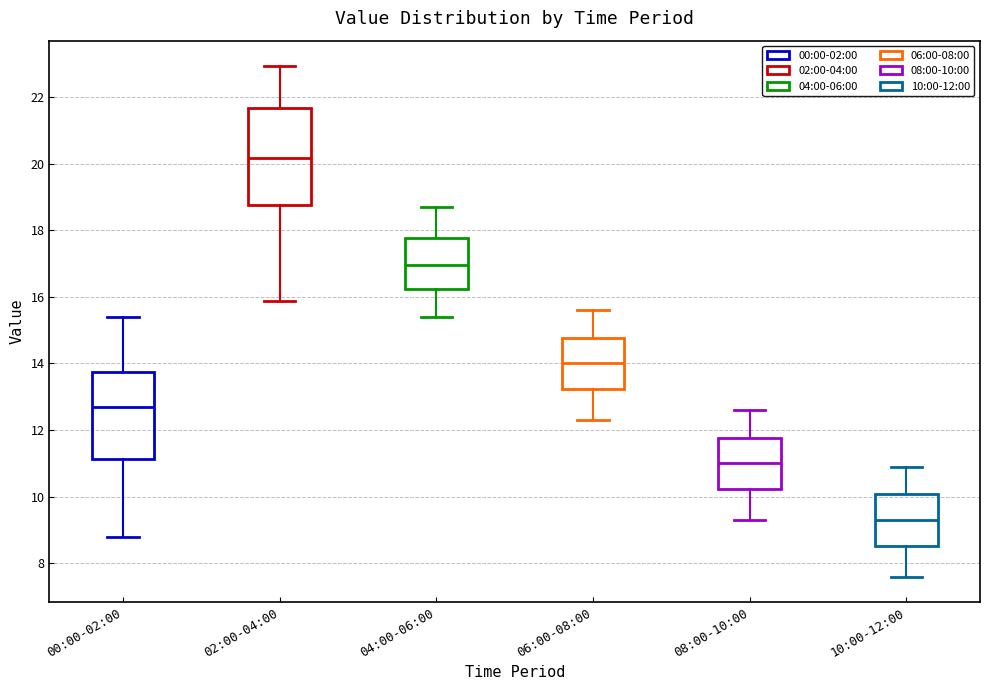

Which box is the tallest, from its lower edge to its upper edge?

02:00-04:00